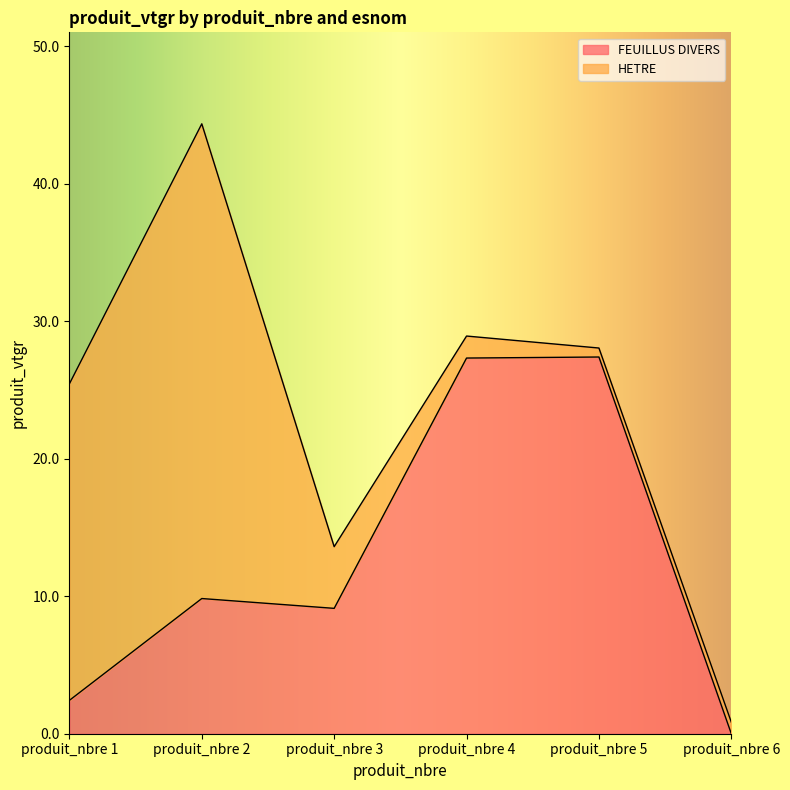

How many points are higher than both their immediate neighbors (excluding endpoints)?

2